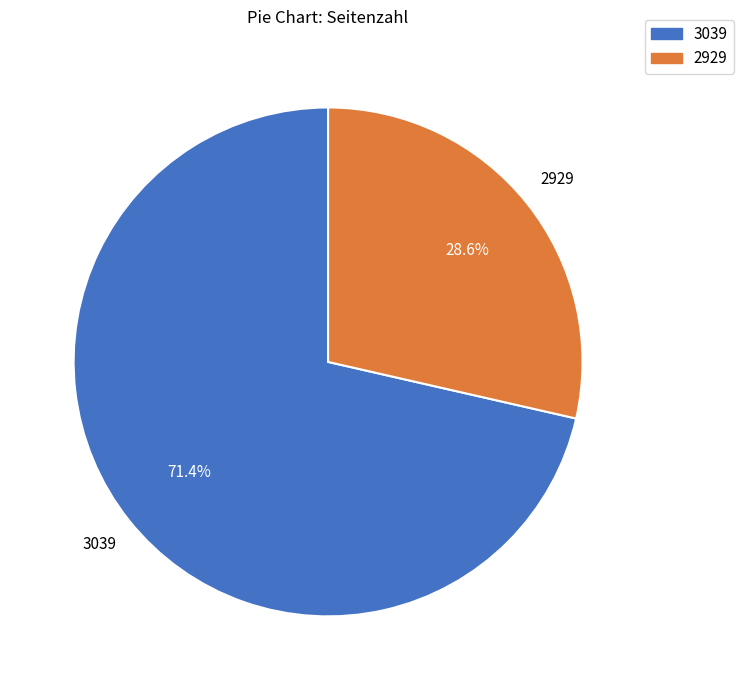

The 2929 slice represents 29% of the pie. True or false?

True